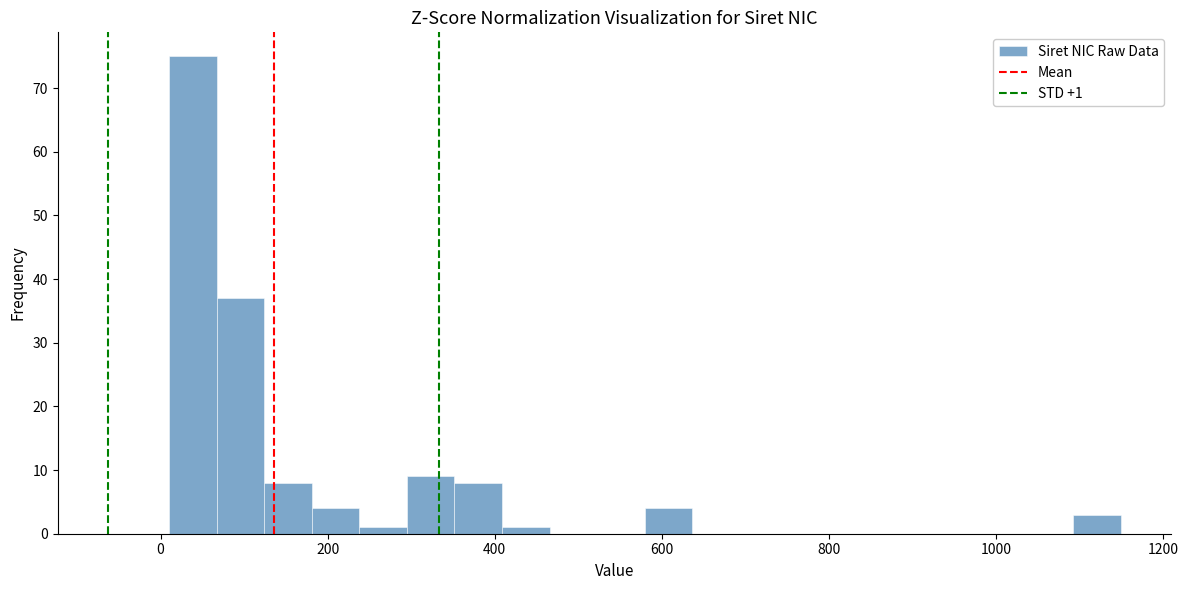

Read against the x-axis, roughly where is the centre of the tallest bar?

40